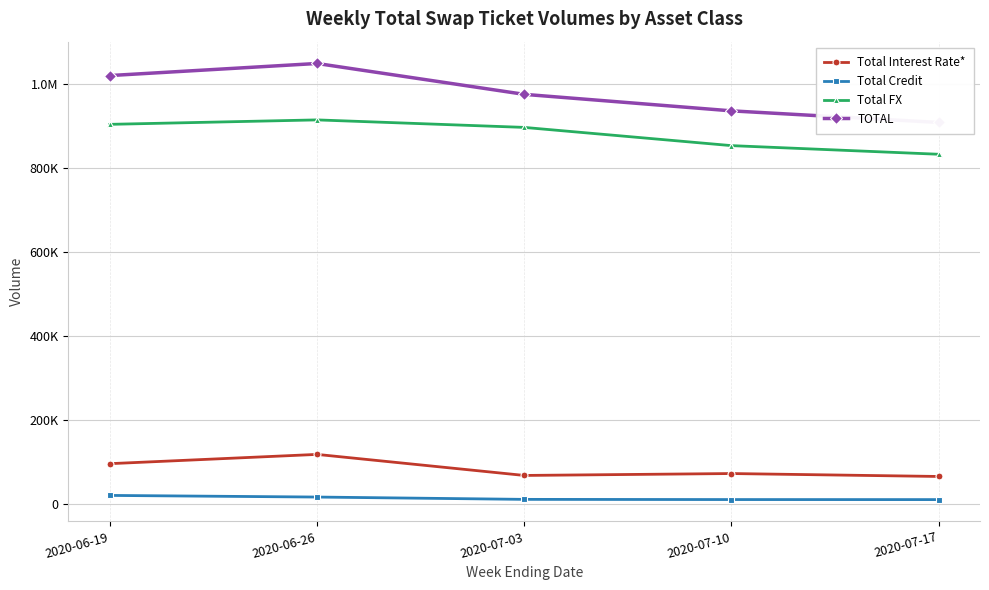

At which category is the sum across all series the highest?

2020-06-26